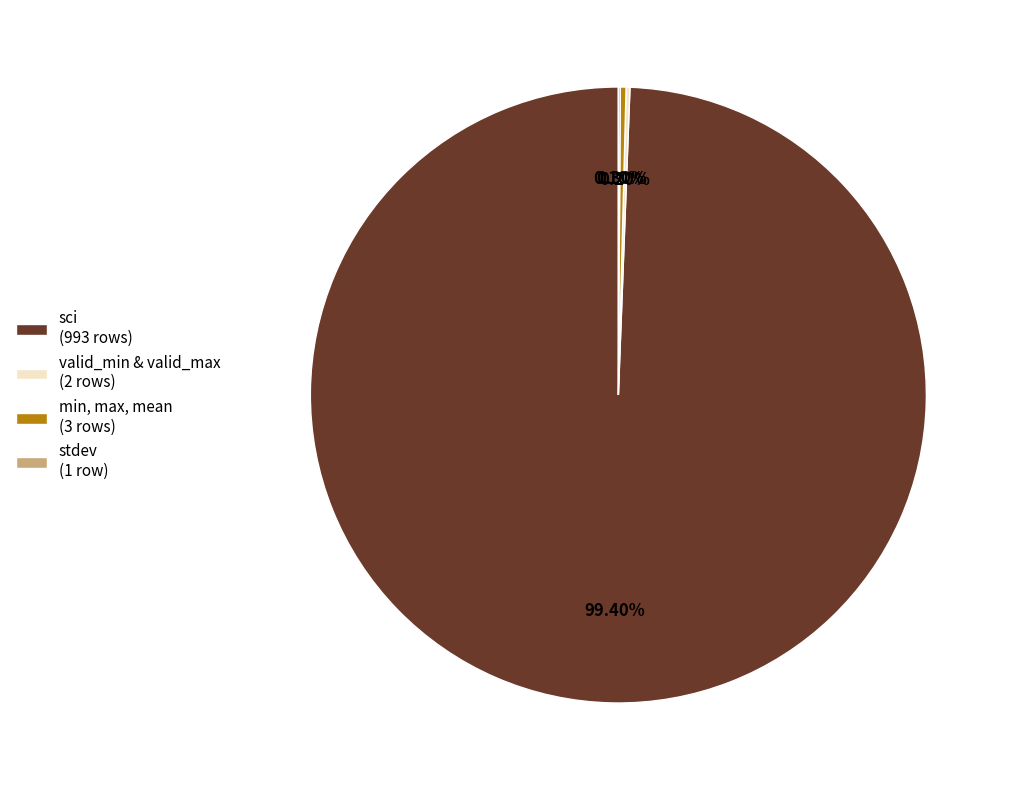

Does sci (993 rows) account for over 50% of the chart?

Yes